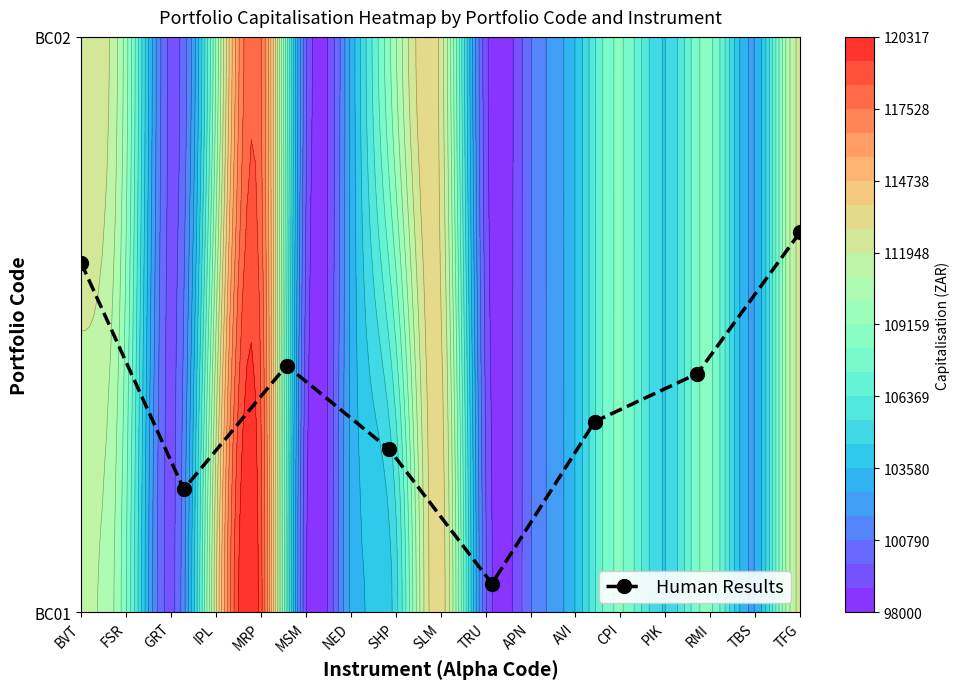

Reading left to right, extract all data points from this chart.

0.6	0.2	0.4	0.3	0.0	0.3	0.4	0.7